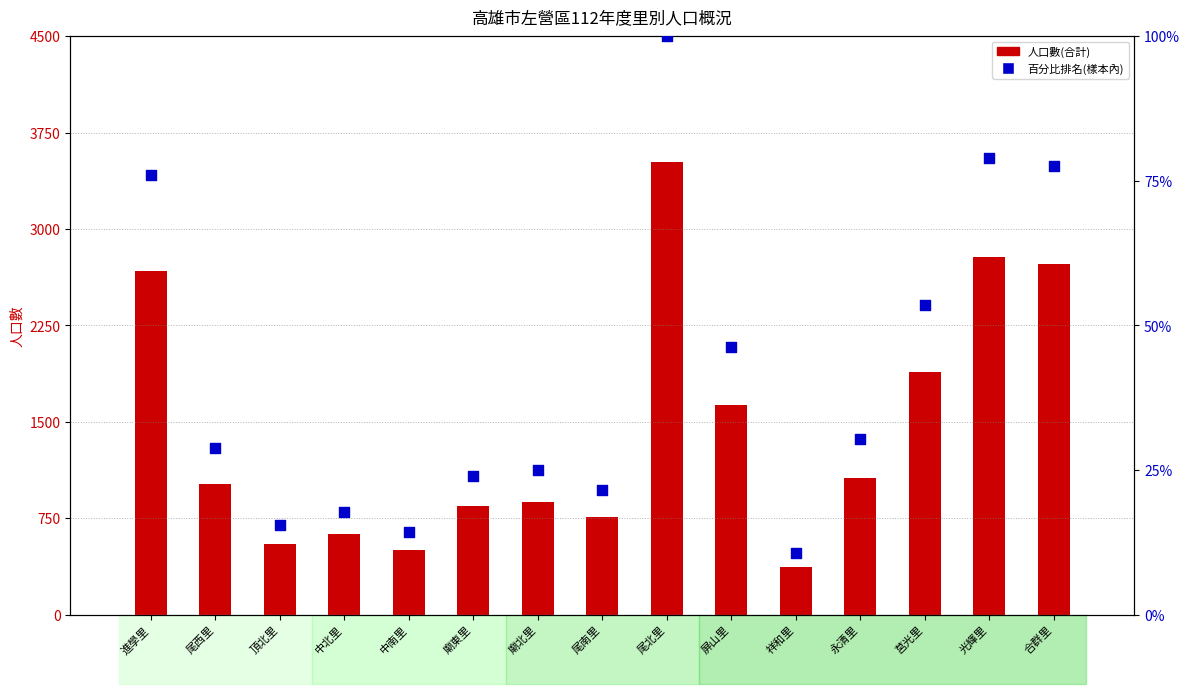

Which series reaches the maximum Y coordinate?

人口數(合計)